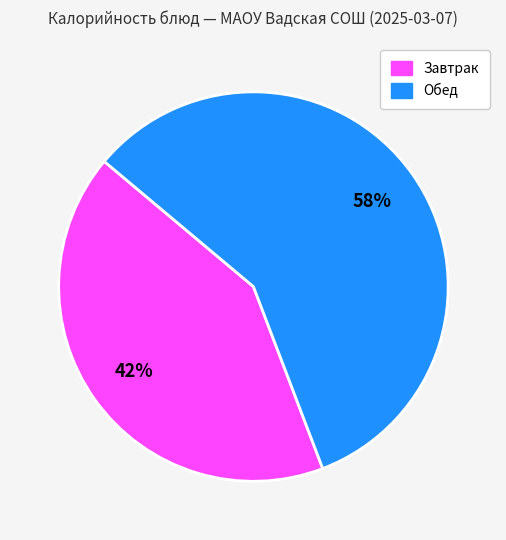

Is there a majority slice in this chart?

Yes